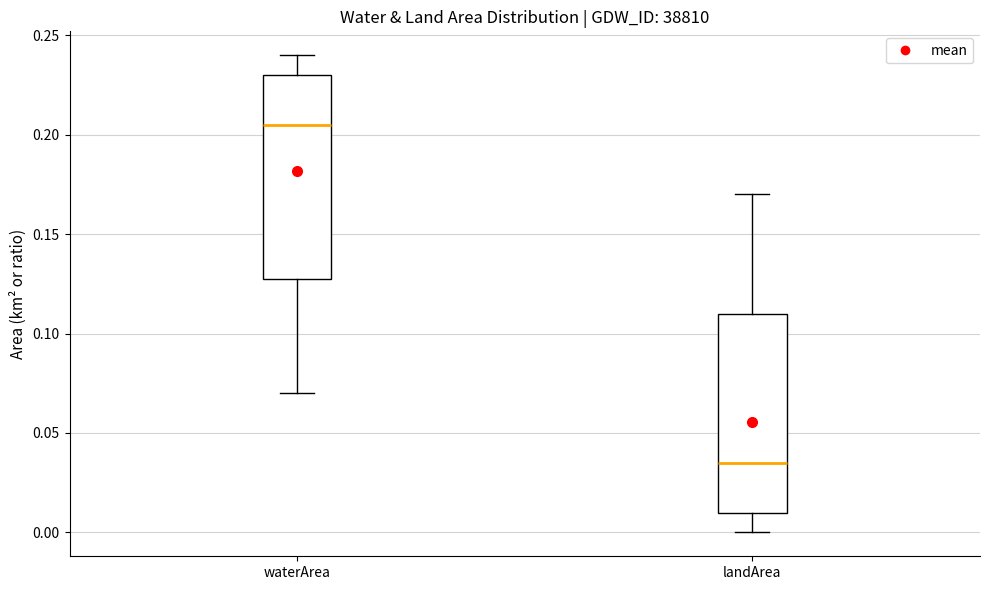

Which box has the highest median line?

waterArea